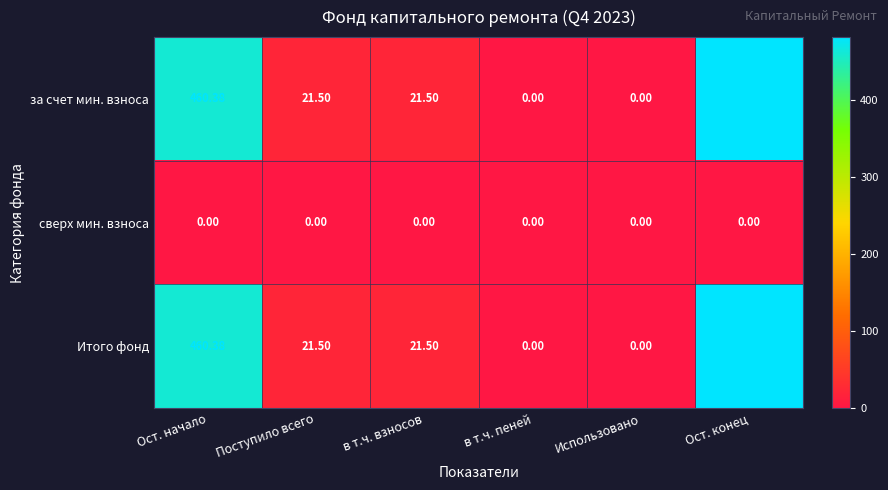

At which category is the sum across all series the highest?

Ост. конец